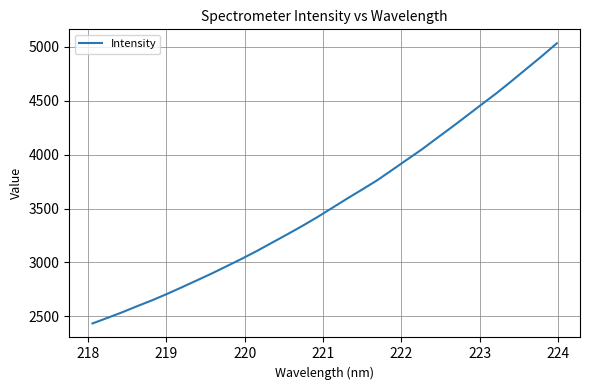

What is the difference between the maximum and minimum values?

2596.2